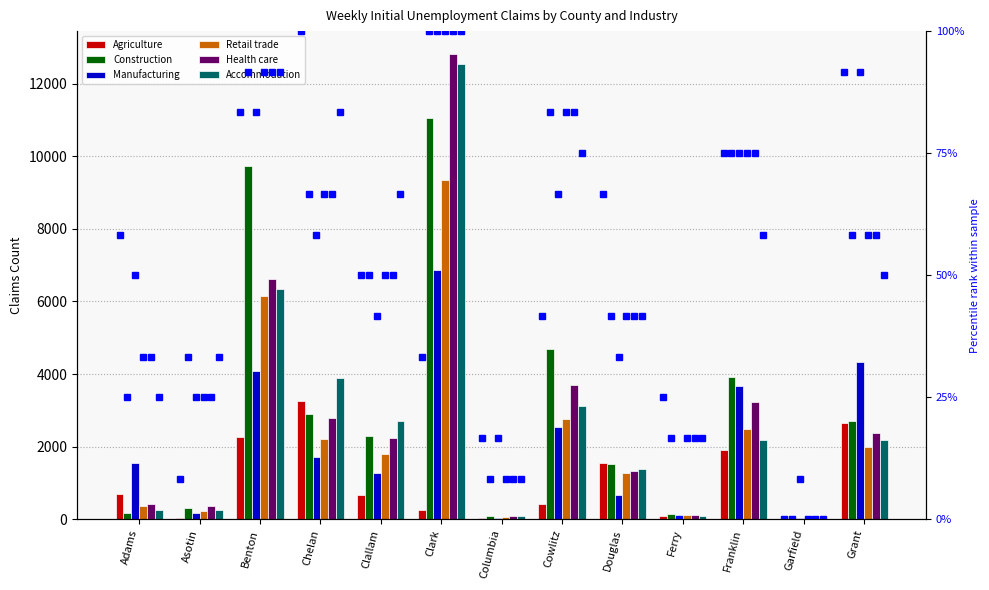

At how many categories does at least one series exceed 3457?

6